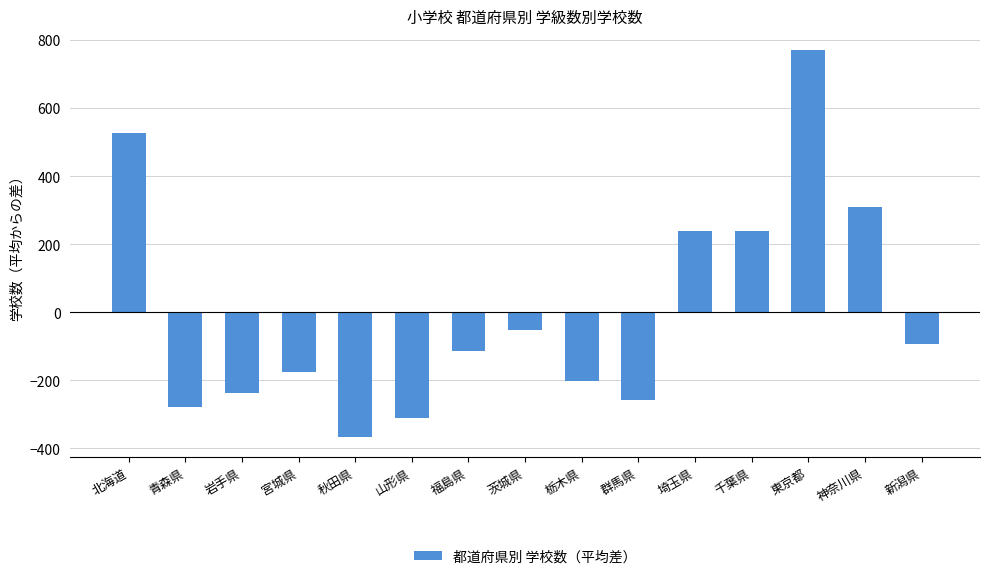

What position from the left is 岩手県?

3